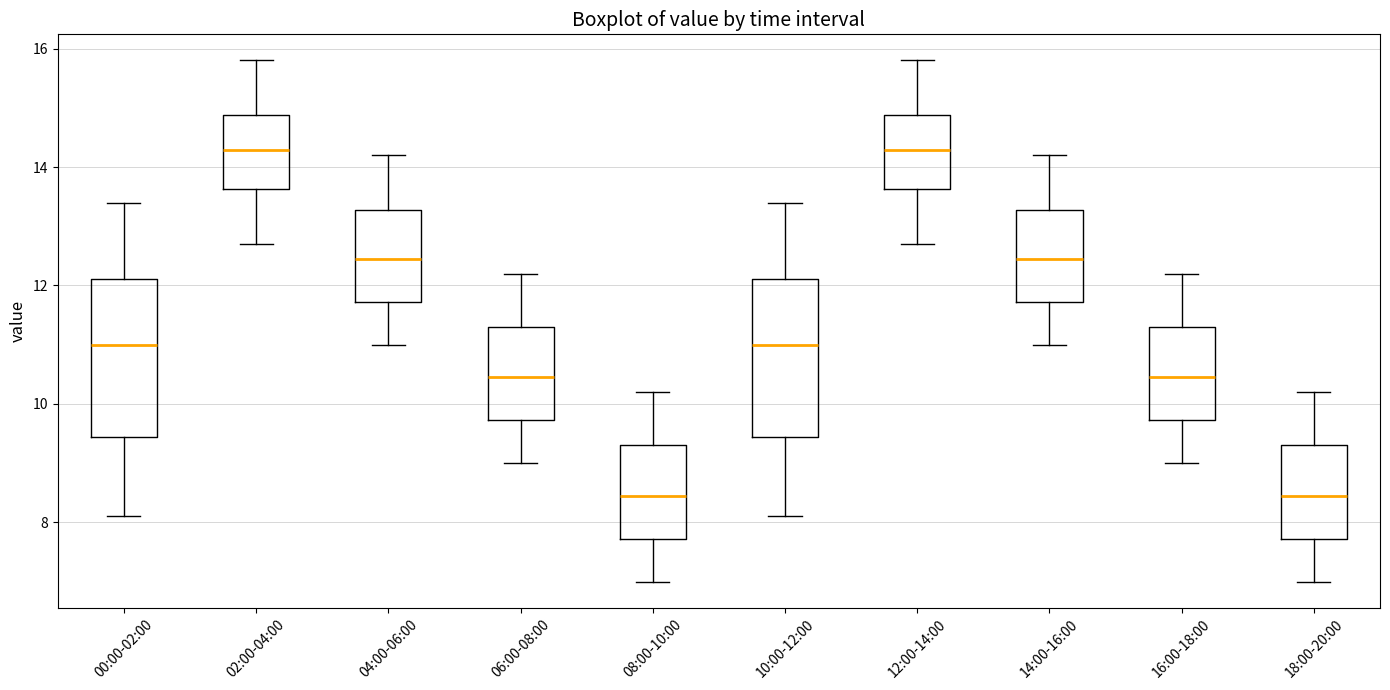

Reading left to right, read every box against the y-axis: the position of its median line, the range the box covers, and the ends of its whiskers. The values are not printed on the chart, so give them approximately, as read against the axis.

00:00-02:00: median 11.0, box 9.4 to 12.2, whiskers 8.2 to 13.4
02:00-04:00: median 14.2, box 13.6 to 14.8, whiskers 12.8 to 15.8
04:00-06:00: median 12.4, box 11.8 to 13.2, whiskers 11.0 to 14.2
06:00-08:00: median 10.4, box 9.8 to 11.4, whiskers 9.0 to 12.2
08:00-10:00: median 8.4, box 7.8 to 9.4, whiskers 7.0 to 10.2
10:00-12:00: median 11.0, box 9.4 to 12.2, whiskers 8.2 to 13.4
12:00-14:00: median 14.2, box 13.6 to 14.8, whiskers 12.8 to 15.8
14:00-16:00: median 12.4, box 11.8 to 13.2, whiskers 11.0 to 14.2
16:00-18:00: median 10.4, box 9.8 to 11.4, whiskers 9.0 to 12.2
18:00-20:00: median 8.4, box 7.8 to 9.4, whiskers 7.0 to 10.2